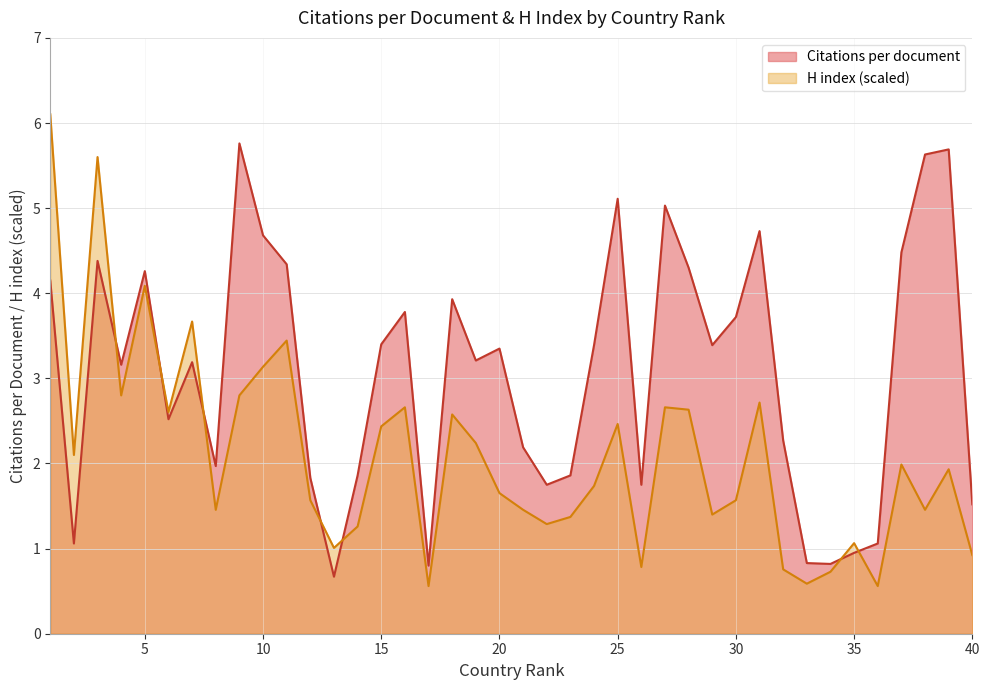

At which category is the sum across all series the highest?

1